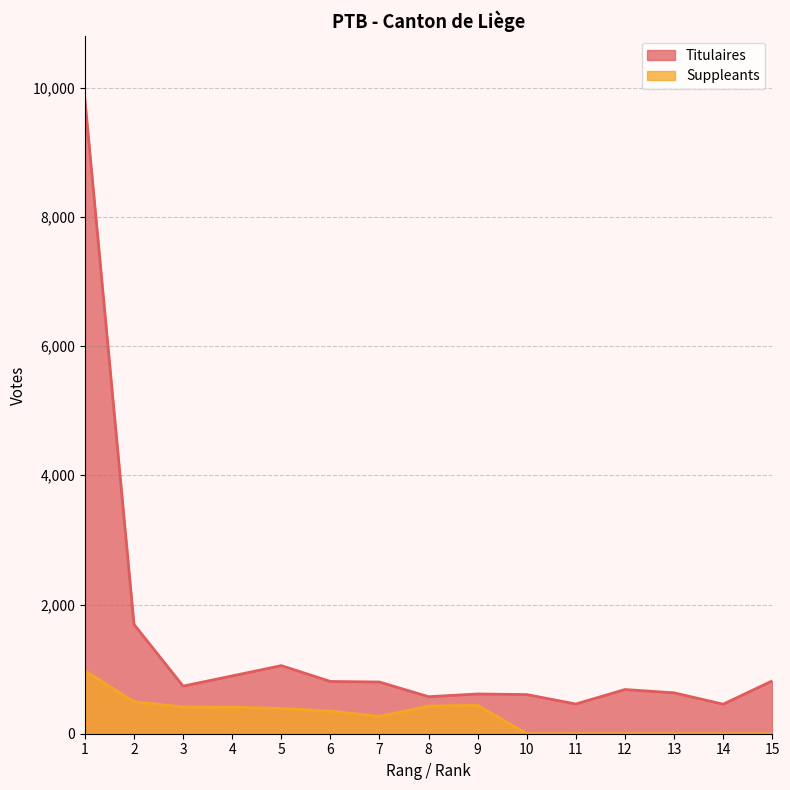

Is it true that Suppleants equals 480 at 6?

False